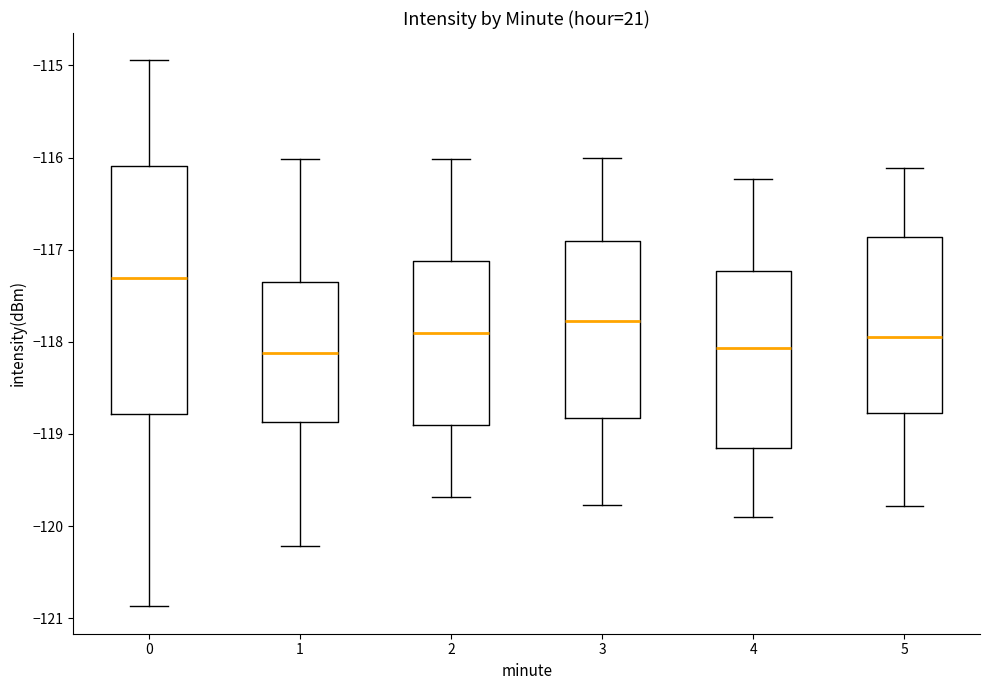

Where is the upper edge of the box at x = 4 on the y-axis? The values are not printed on the chart, so give them approximately, as read against the axis.

-117.2